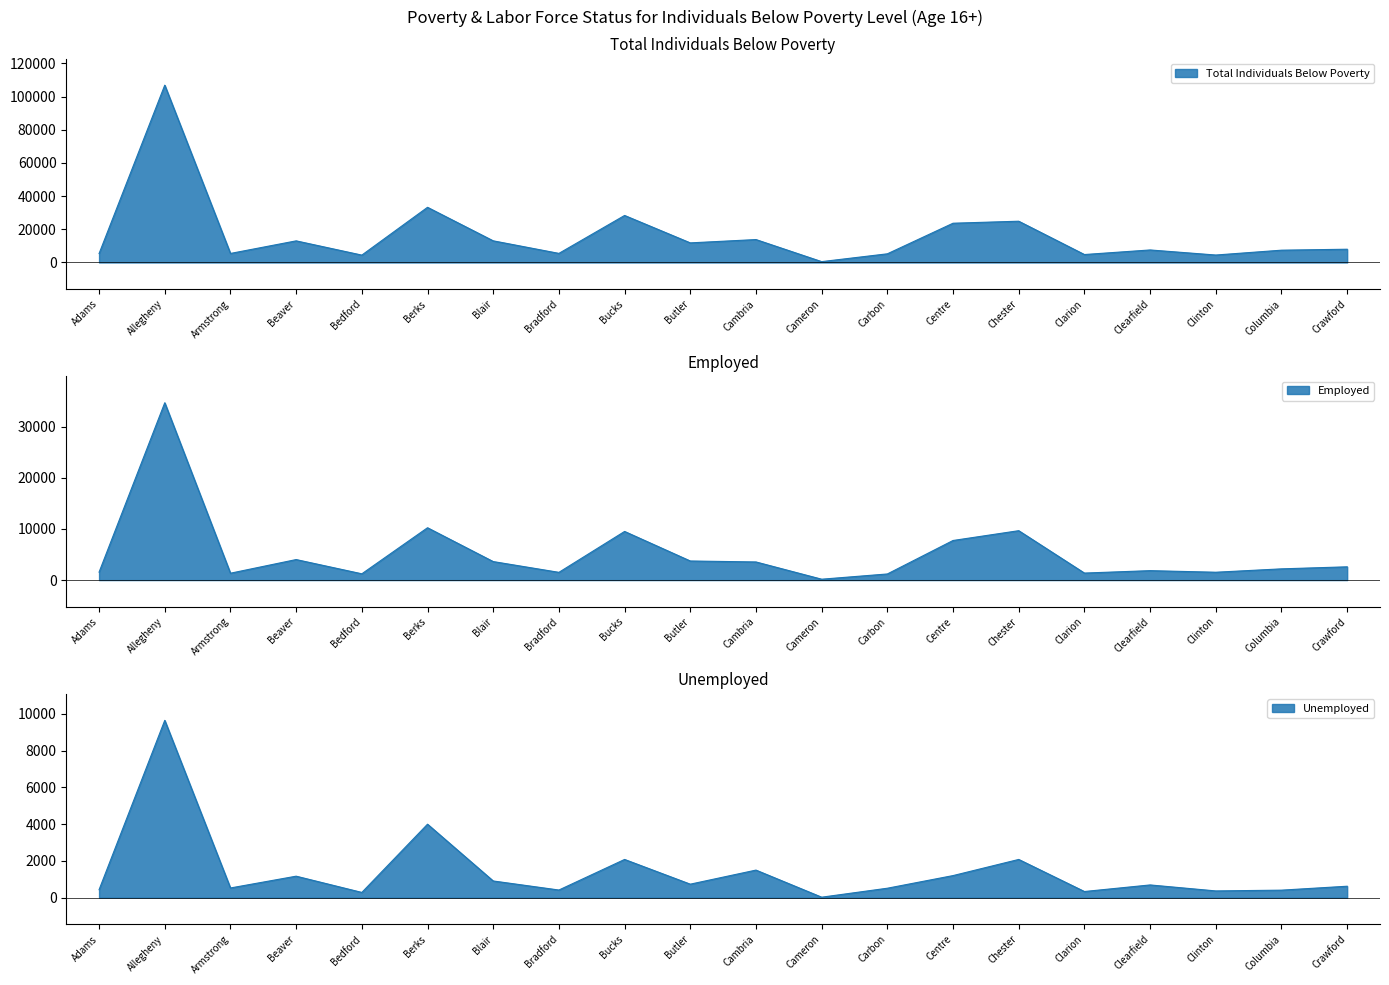

What is the difference between the highest and lowest values at Columbia?

7002